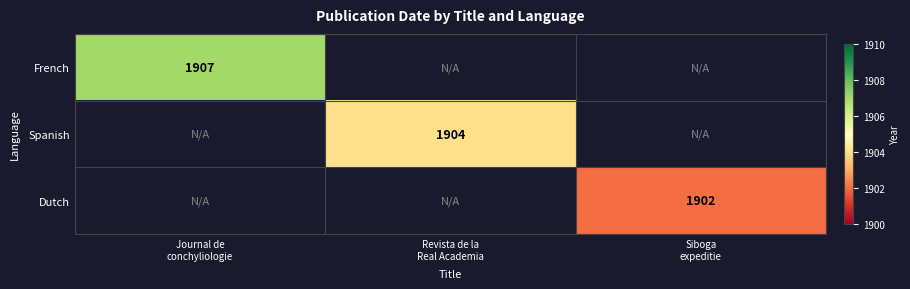

How many categories are shown in the chart?

3